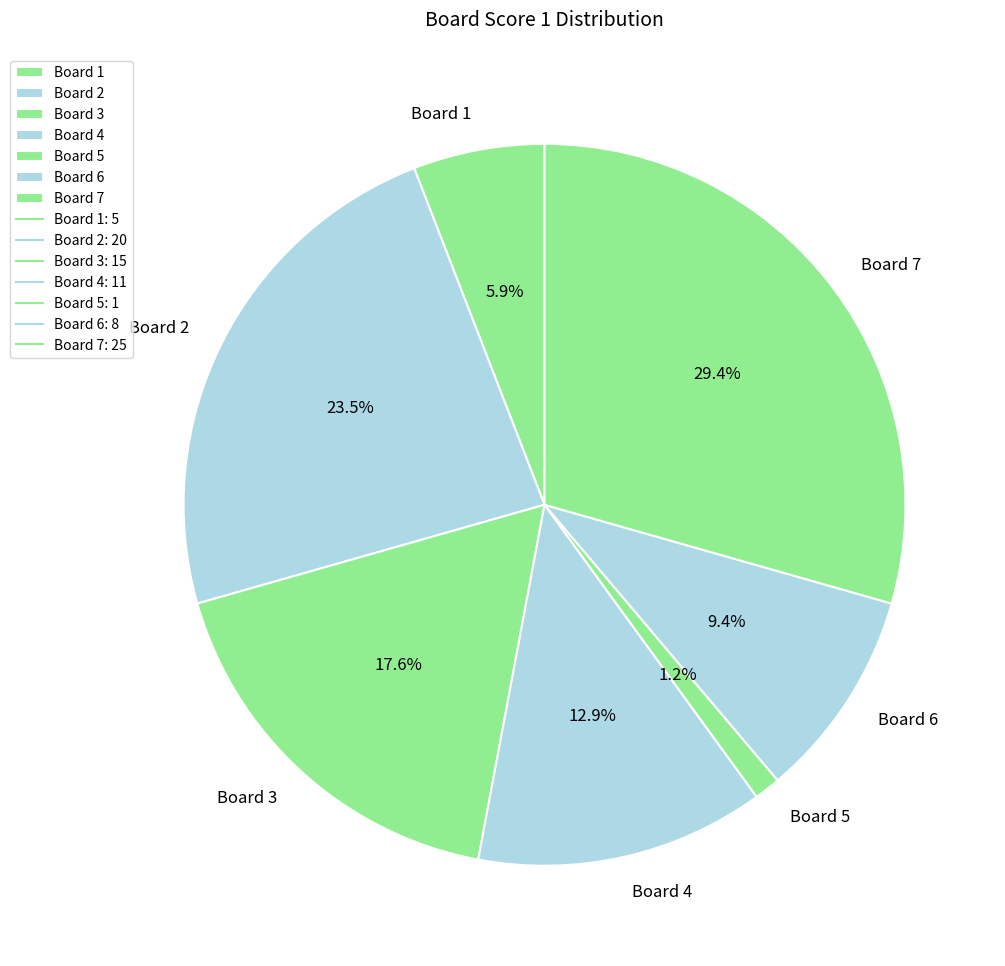

How many slices are in this pie chart?

7